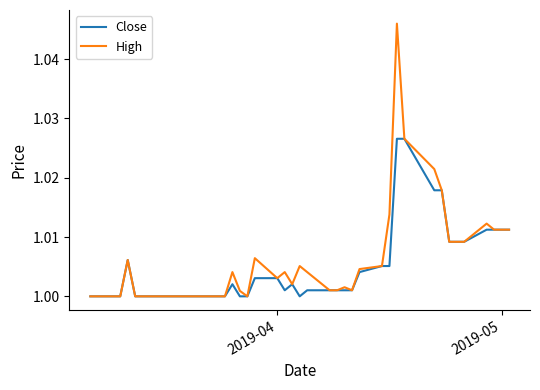

Rank the series by their maximum value, from lowest to highest.

Close, High